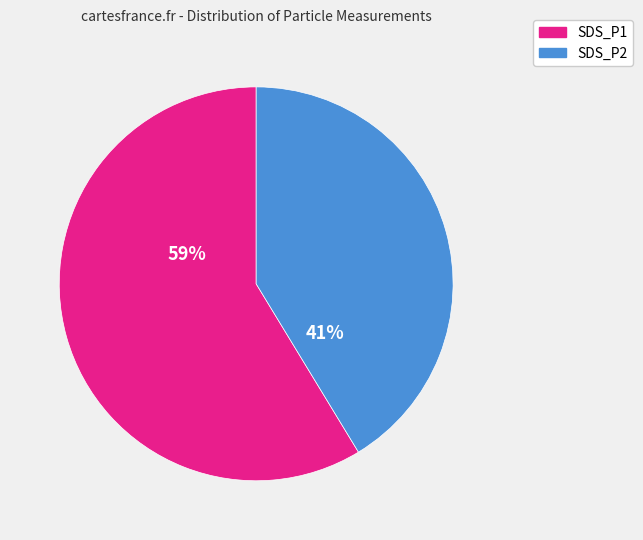

What percentage is the SDS_P1 slice, to the nearest percent?

59%